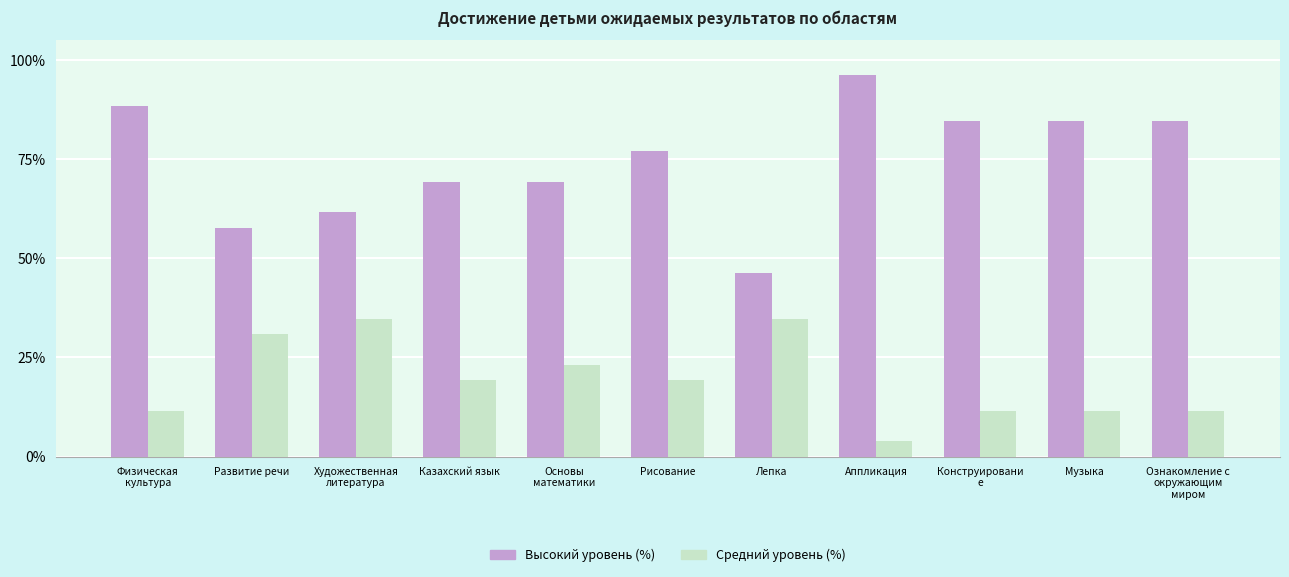

What is the spread (max minus min) of values at Казахский язык?

50.0